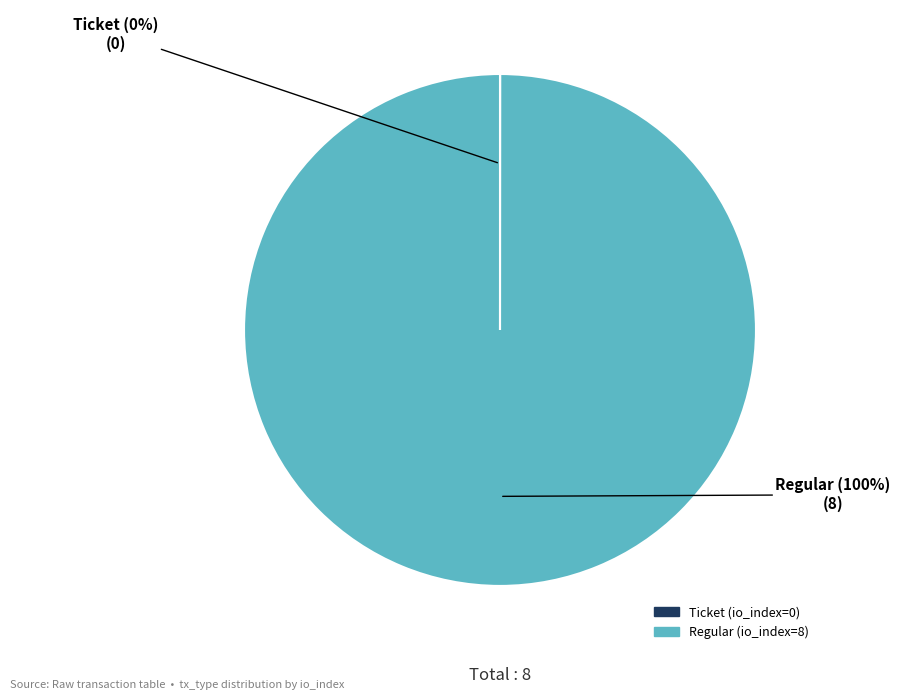

What is the largest slice in the pie chart?

Regular